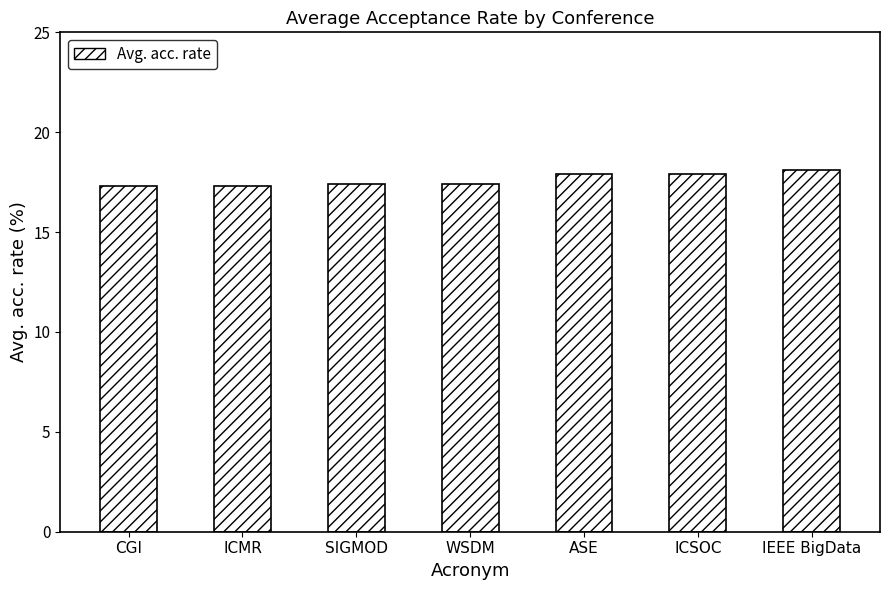

What is the difference between the maximum and minimum values?

0.8